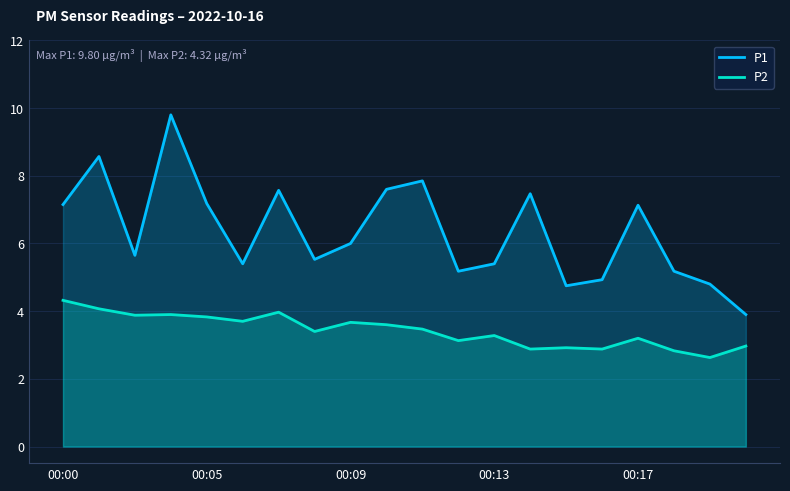

What is the average value of the P1 series?

6.4